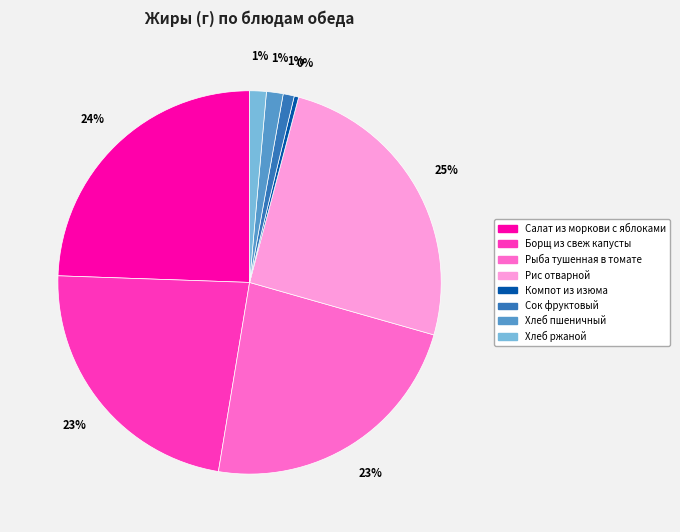

What is the largest slice in the pie chart?

Рис отварной